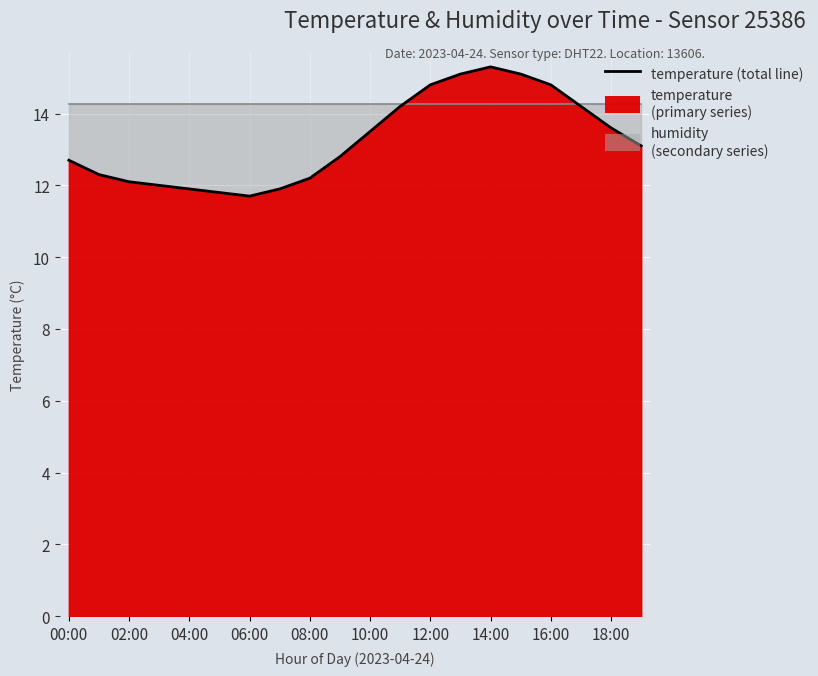

What is the value of the 11th point from the left?

13.5